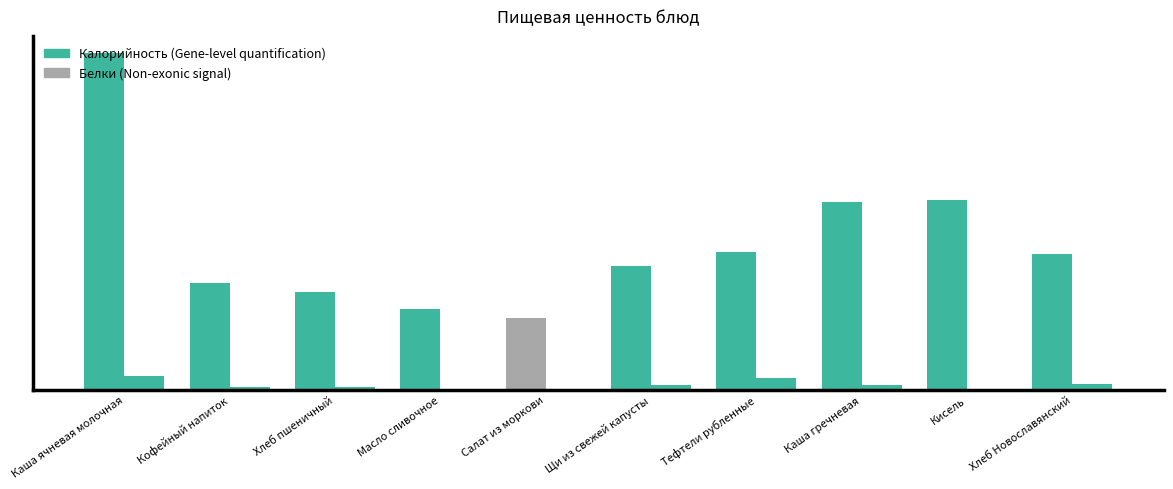

What is the greatest value displayed?

322.4